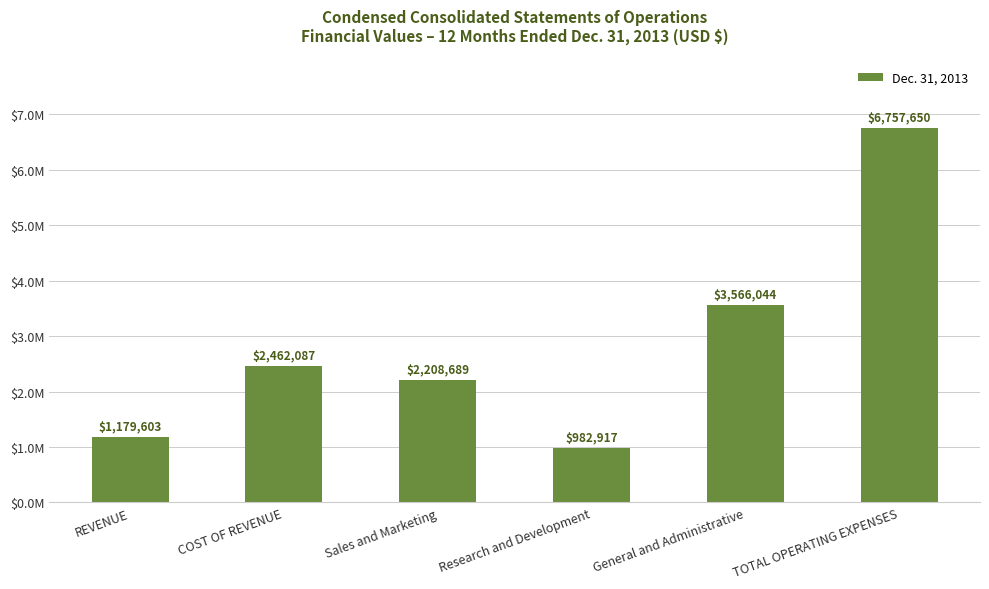

List the labels in order of value, smallest first.

Research and Development, REVENUE, Sales and Marketing, COST OF REVENUE, General and Administrative, TOTAL OPERATING EXPENSES